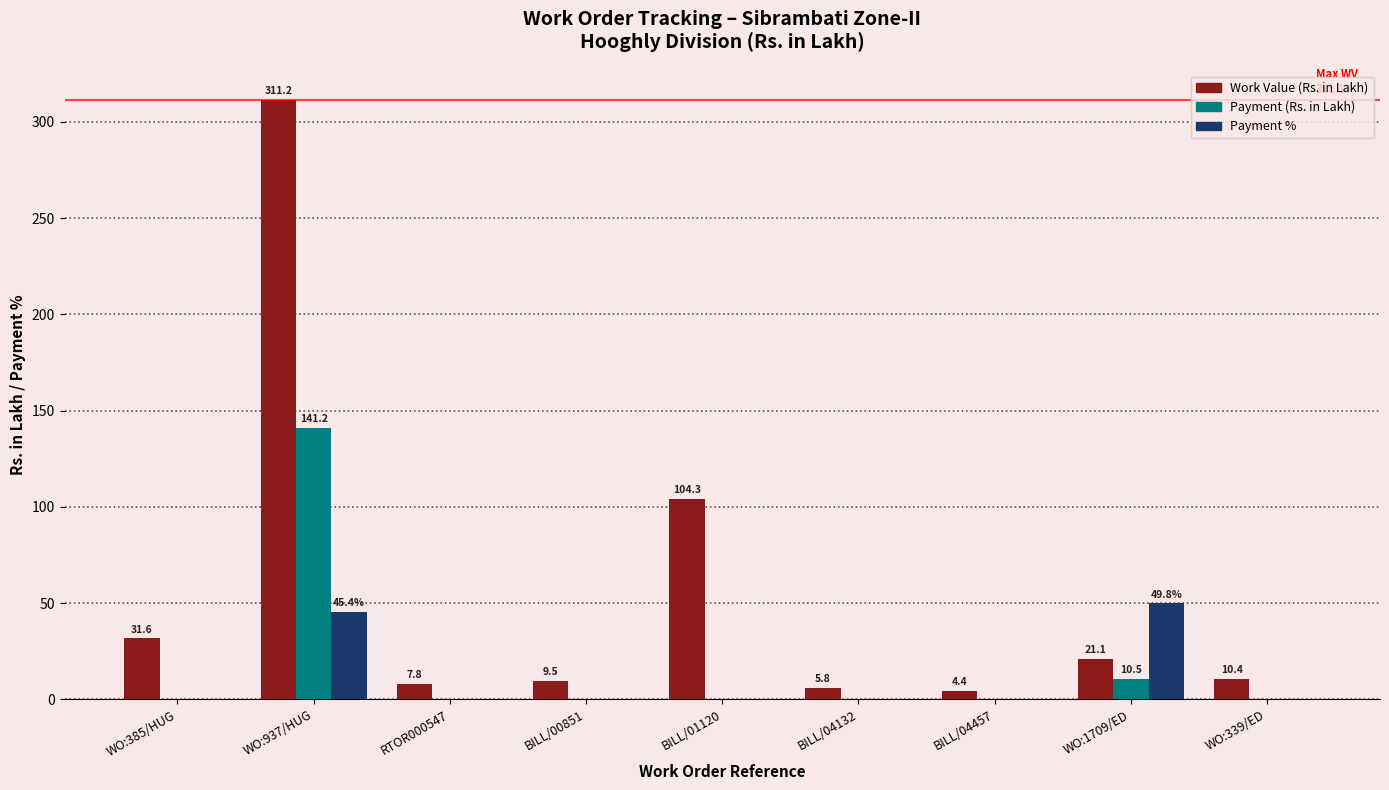

What is the average value of the Work Value (Rs. in Lakh) series?

56.2